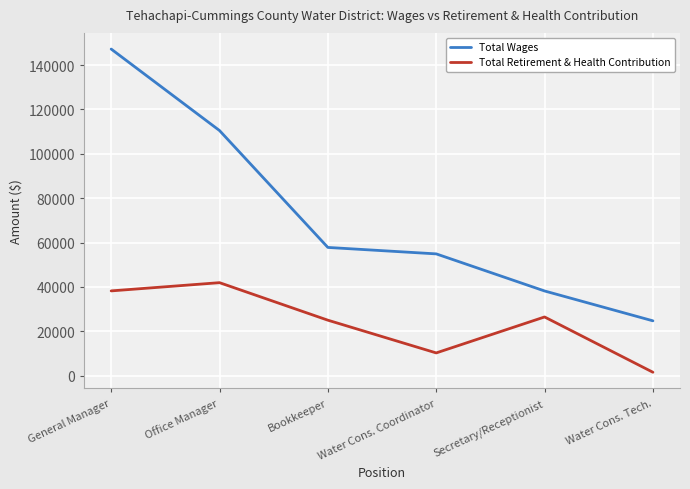

Does the chart display data point markers on the line(s)?

No